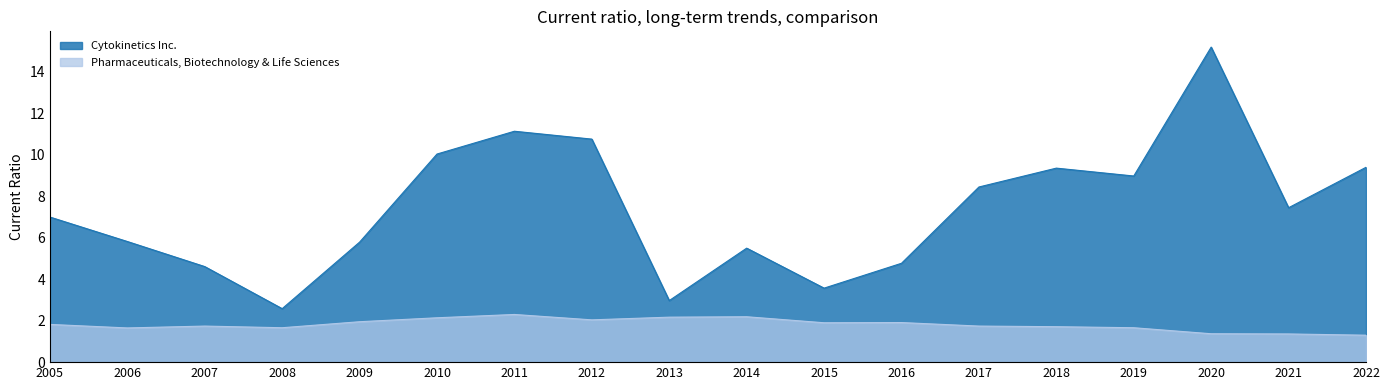

Which series has the largest range (max minus min)?

Cytokinetics Inc.